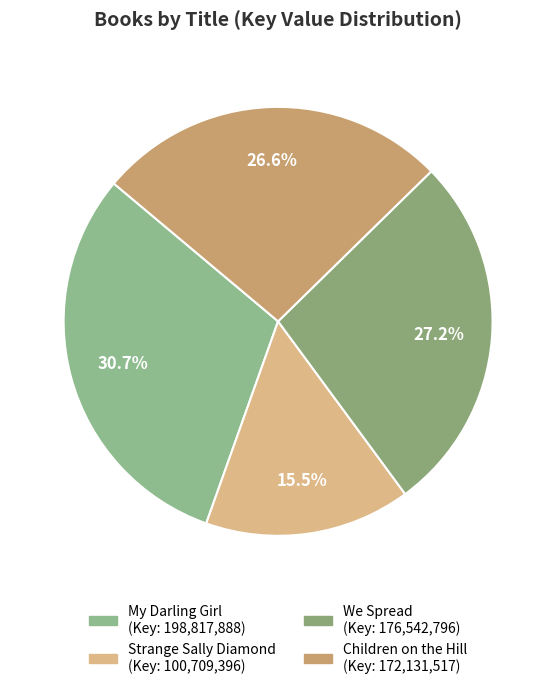

True or false: Strange Sally Diamond accounts for 16% of the total.

True